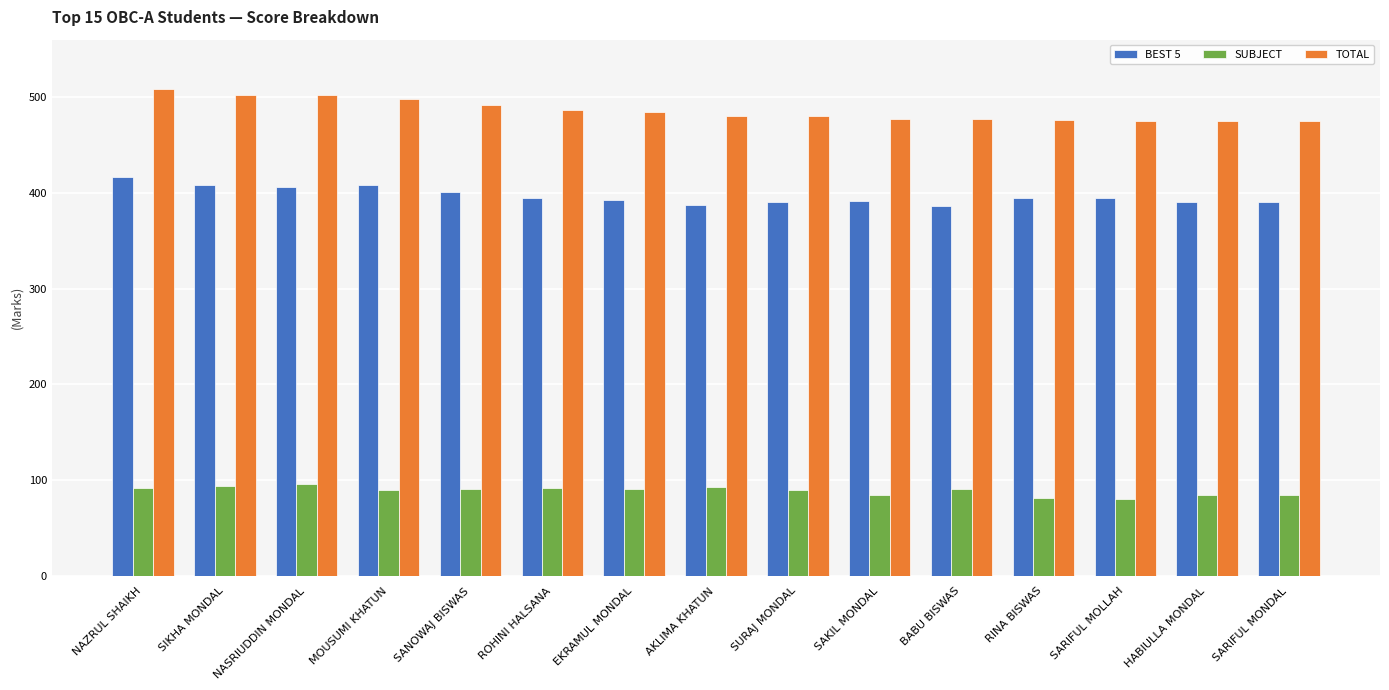

What is the spread (max minus min) of values at SURAJ MONDAL?

390